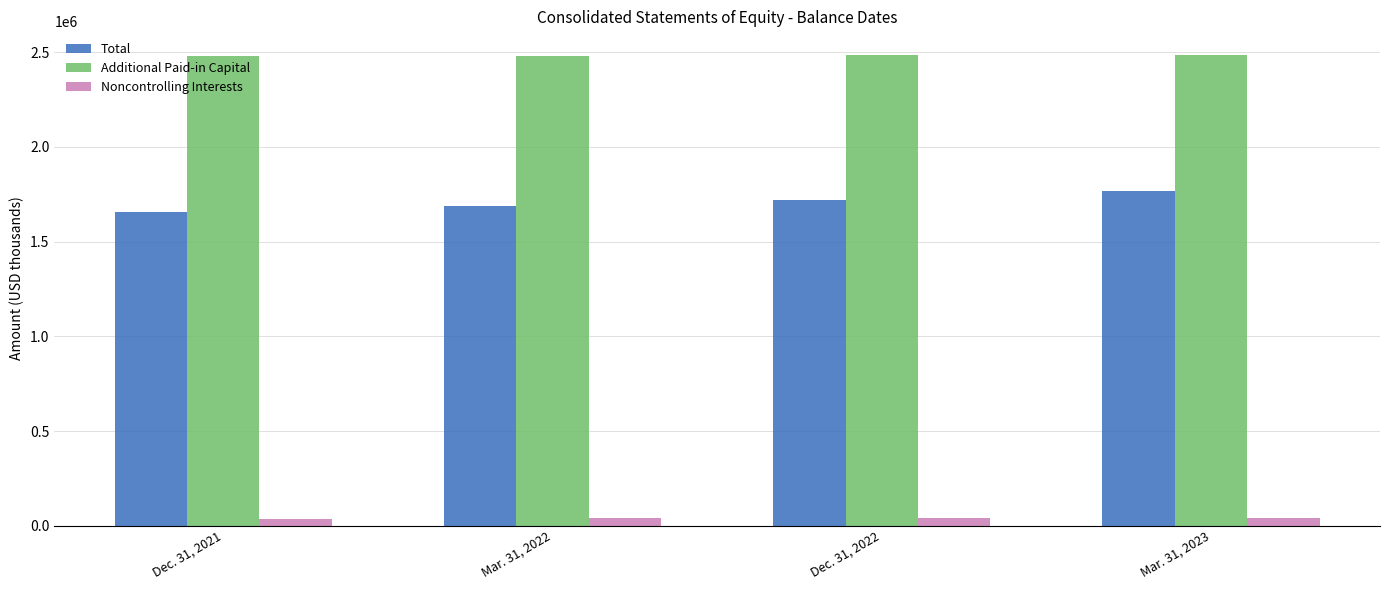

What are all the series names shown in the legend?

Total, Additional Paid-in Capital, Noncontrolling Interests